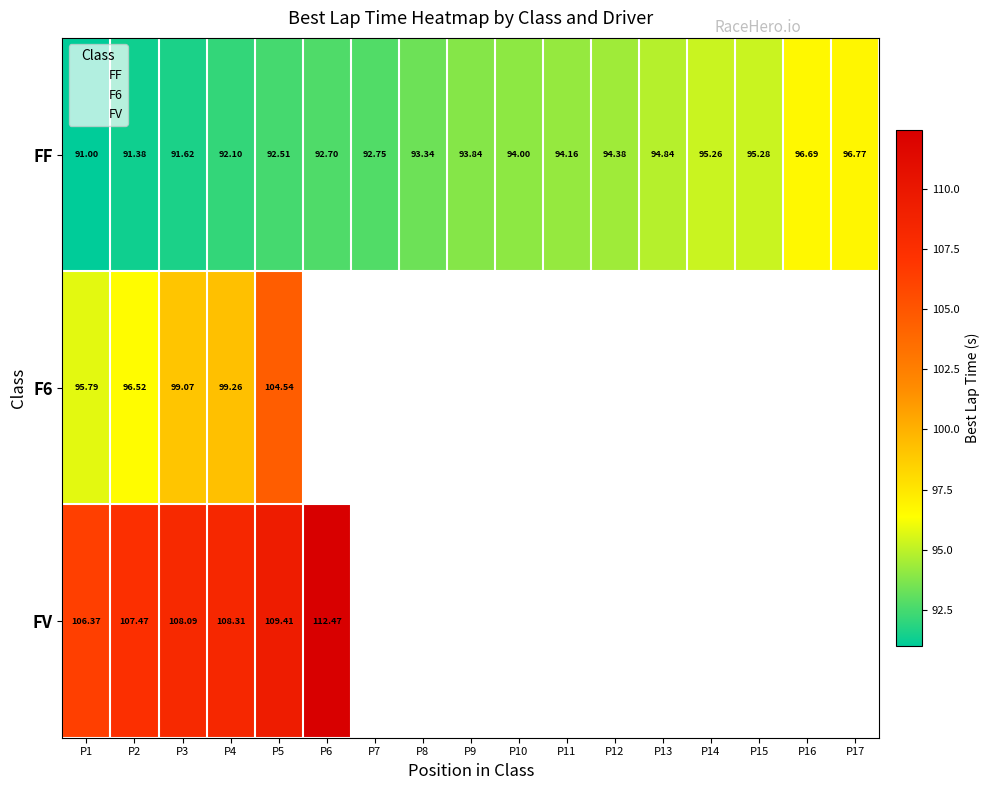

What is the minimum value shown in the chart?

91.0